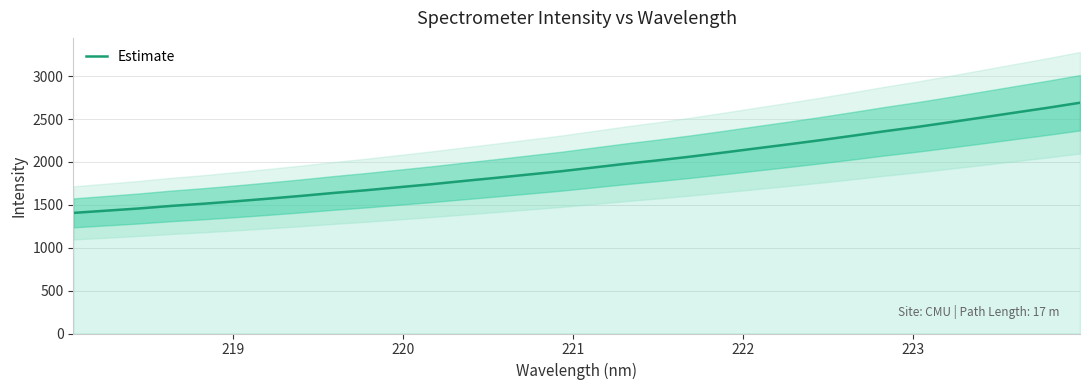

What is the minimum value for Estimate?

1406.2